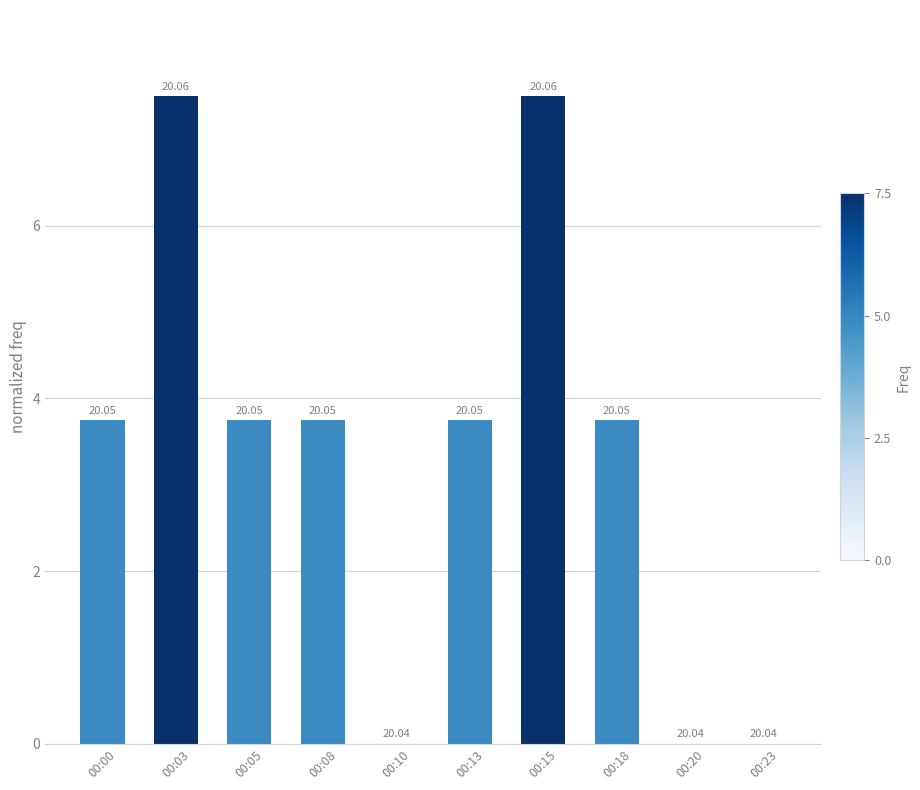

Are the bars horizontal?

No